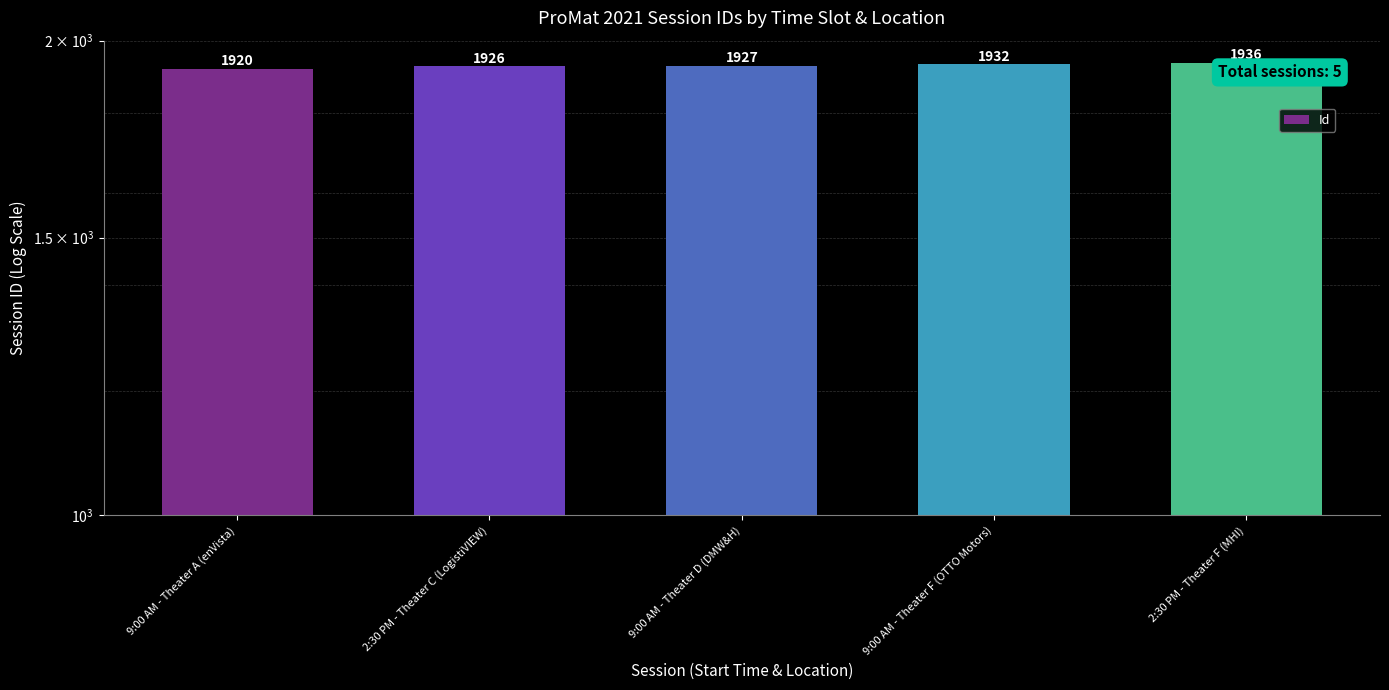

What is the value of the 5th bar from the left?

1936